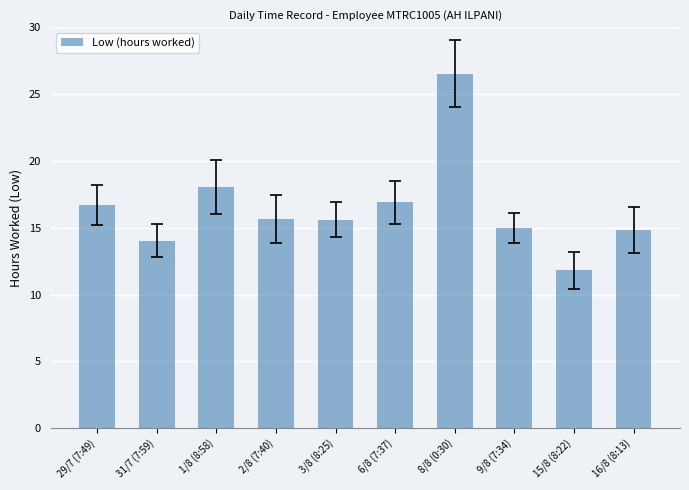

Approximately how many times larger is the value at 6/8 (7:37) compared to 15/8 (8:22)?

1.4